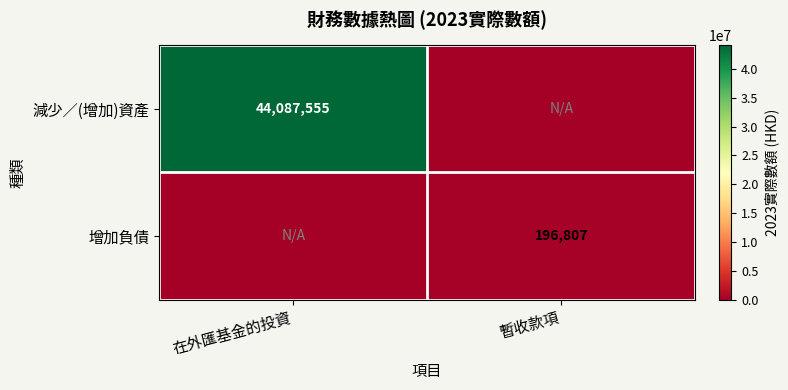

The value of 增加負債 at 暫收款項 is 280043. True or false?

False